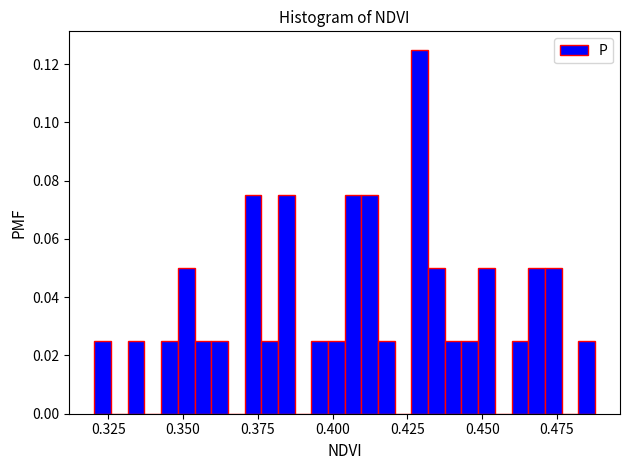

Around what value on the x-axis is the tallest bar? Give the approximate position of its centre, as read against the axis.

0.430